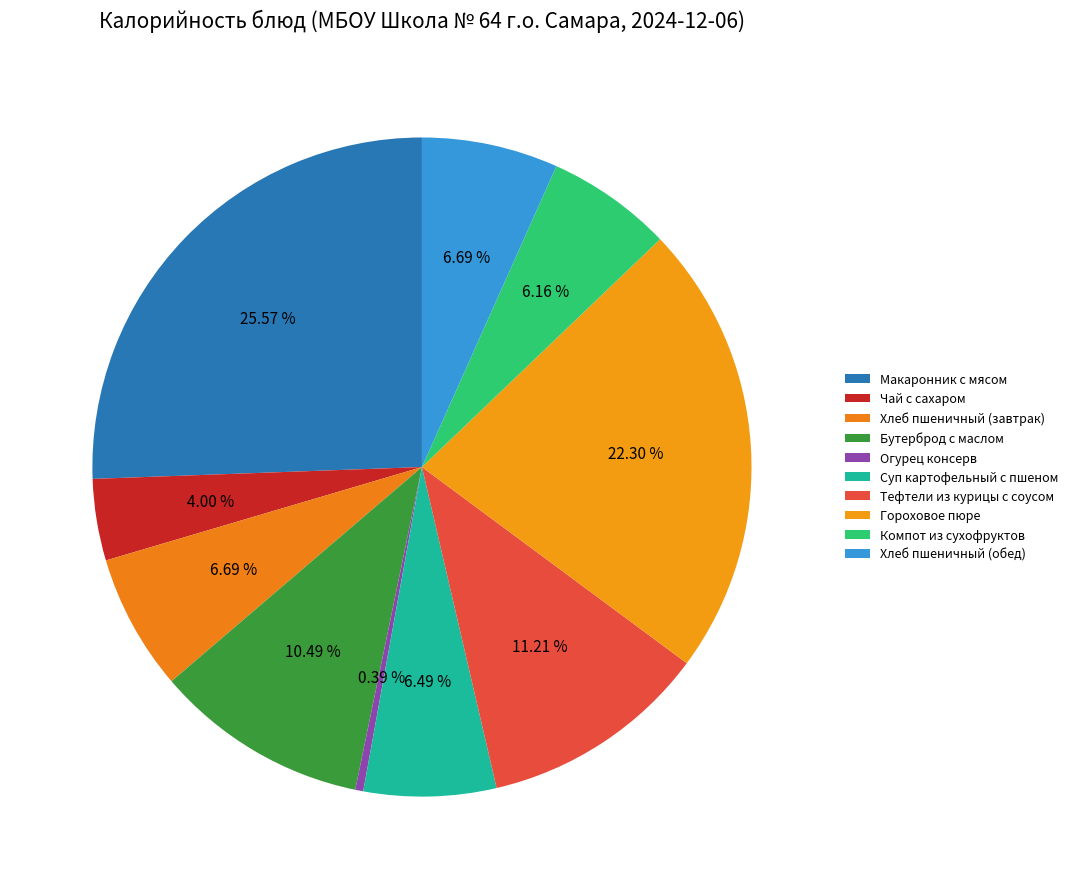

What is the change in value from Гороховое пюре to Хлеб пшеничный (обед)?

-238